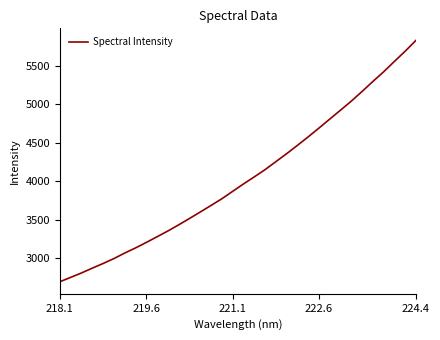

What is the maximum value shown in the chart?

5828.8